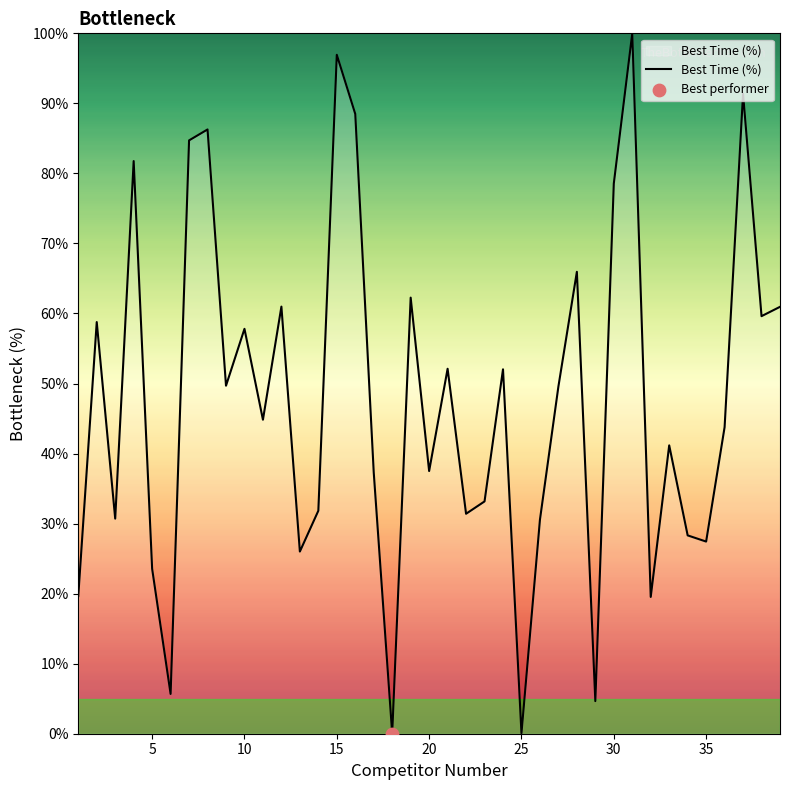

What is the difference between the maximum and minimum values?

100.0